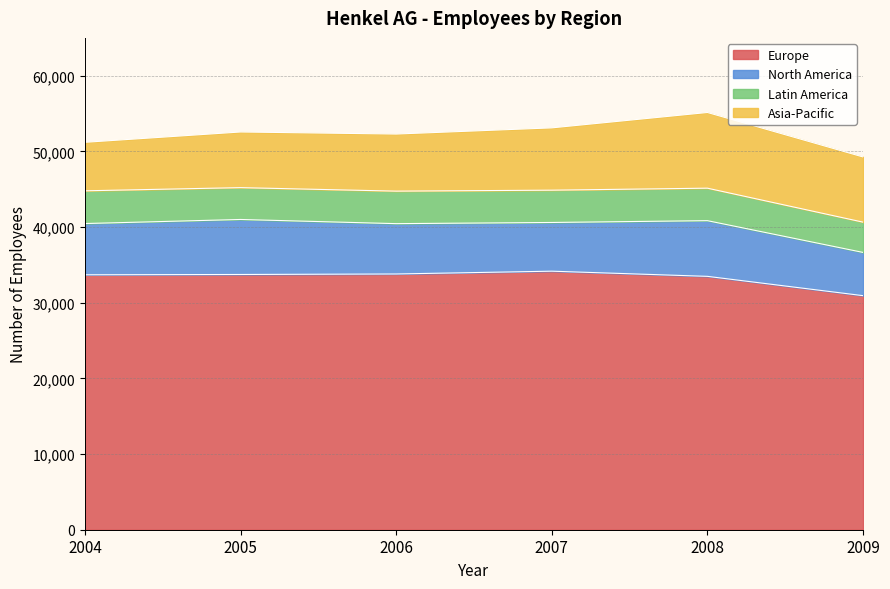

Count the number of data series in this chart.

4